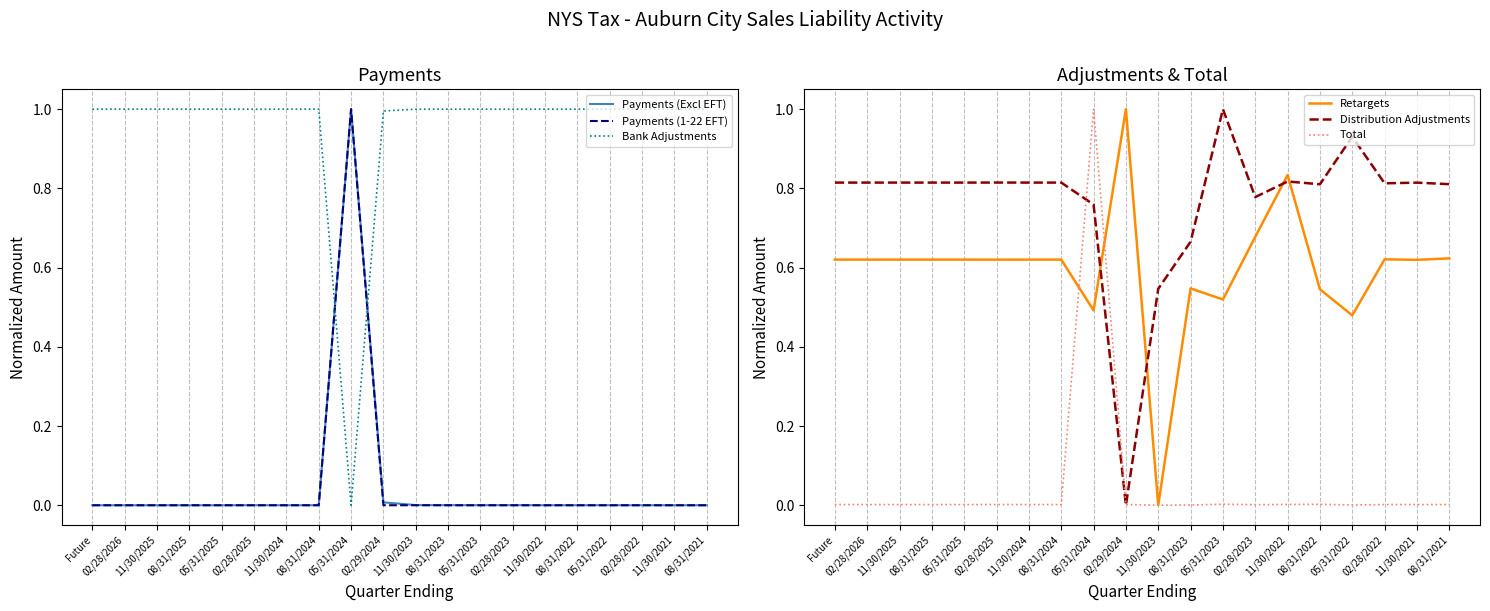

Rank the series at 02/28/2025 from lowest to highest value.

Payments (1-22 EFT), Payments (Excl EFT), Total, Retargets, Distribution Adjustments, Bank Adjustments